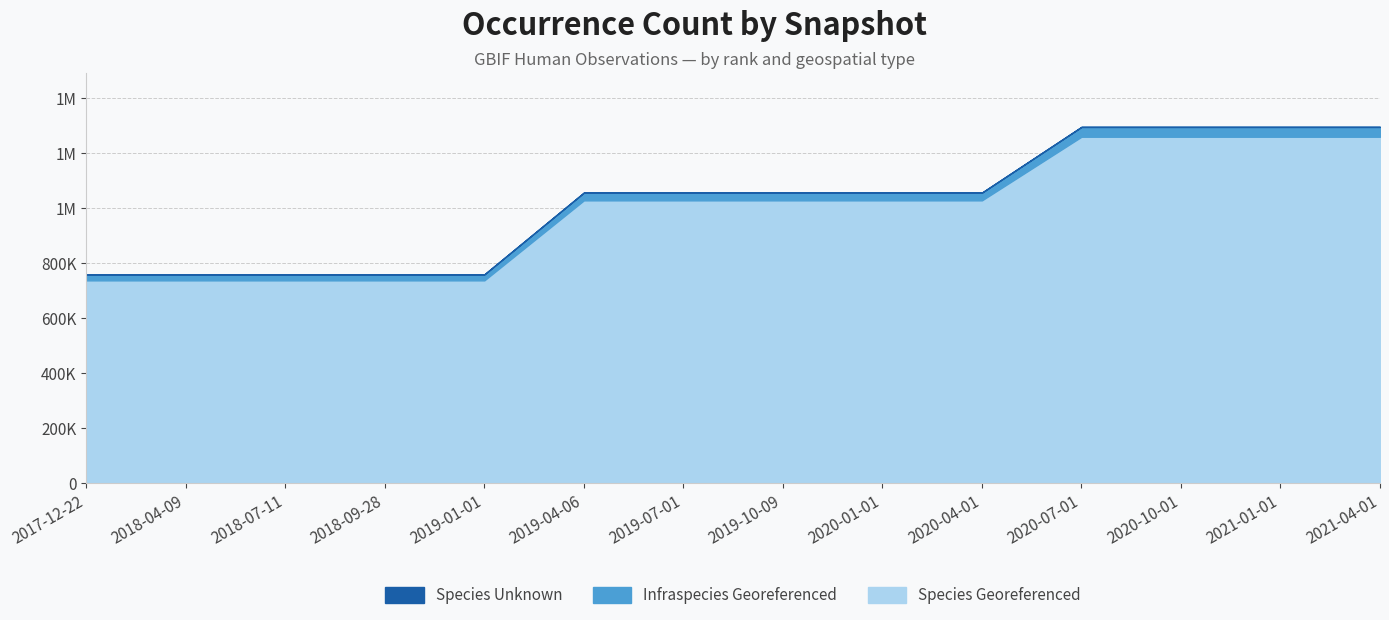

What is the difference between the maximum and minimum values in the Species Georeferenced series?

522062